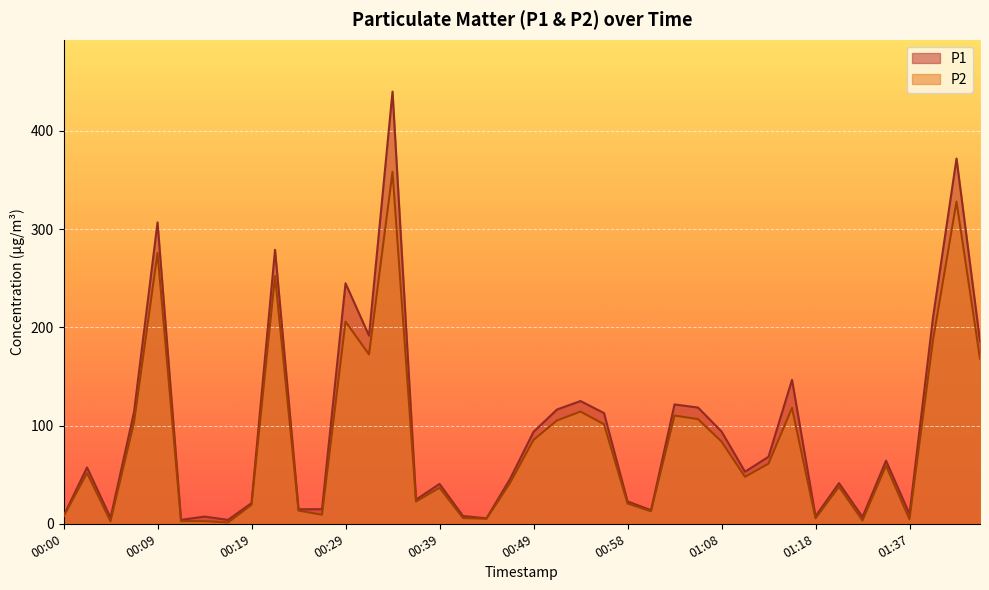

What position from the left is 01:50?

40